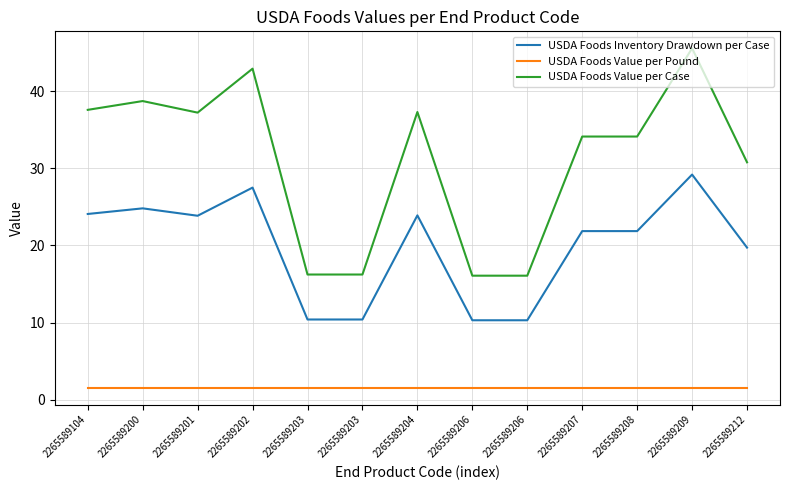

At which category does USDA Foods Inventory Drawdown per Case reach its first local peak?

2265589200